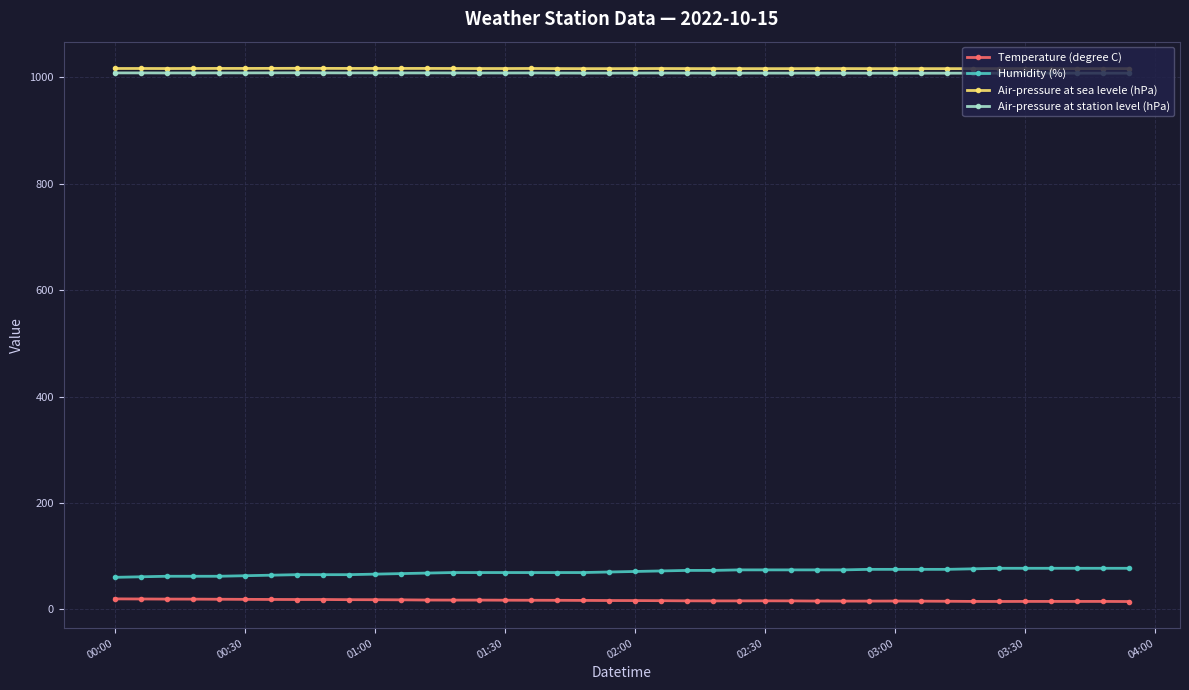

True or false: Air-pressure at station level (hPa) has more than 0 points higher than both neighbors.

True